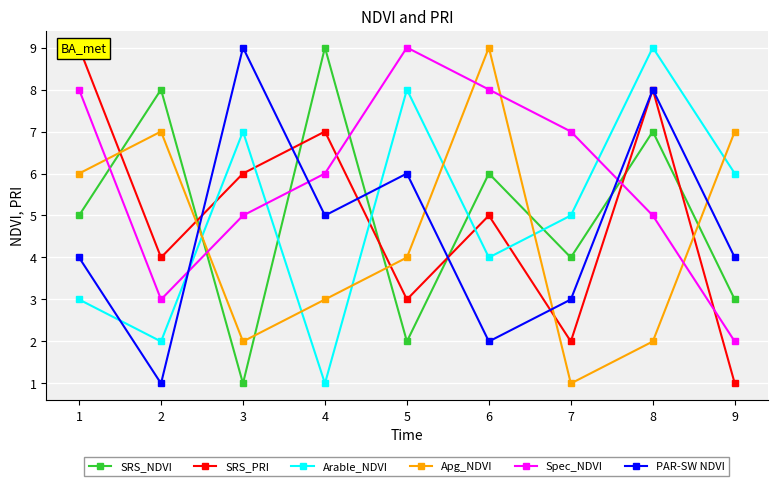

After their last crossing, which series has the higher values: SRS_NDVI or Apg_NDVI?

Apg_NDVI